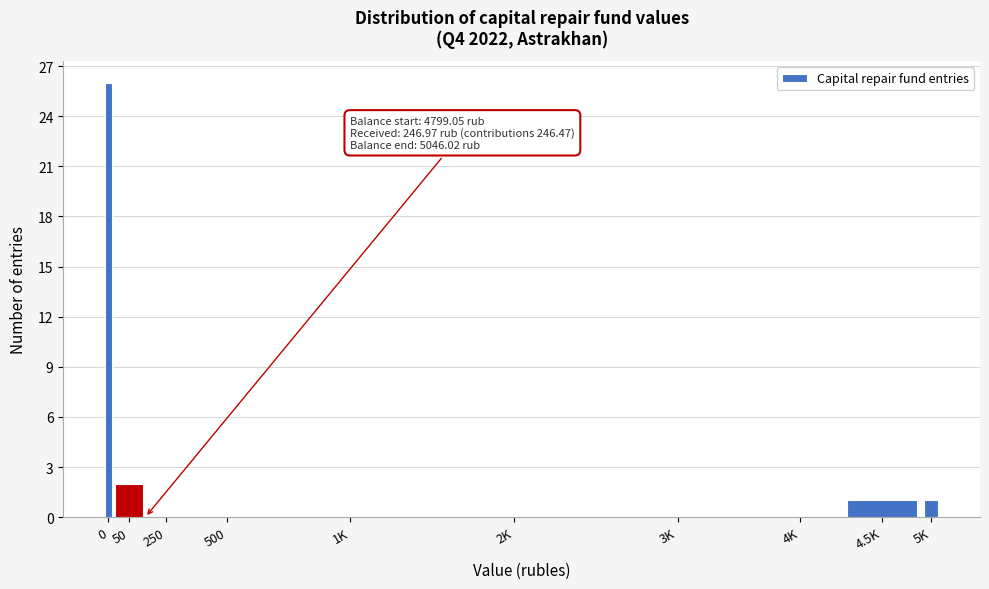

Reading left to right, transcribe all the data shown in this chart.

0=26	50=2	250=0	500=0	1K=0	2K=0	3K=0	4K=0	4.5K=1	5K=1